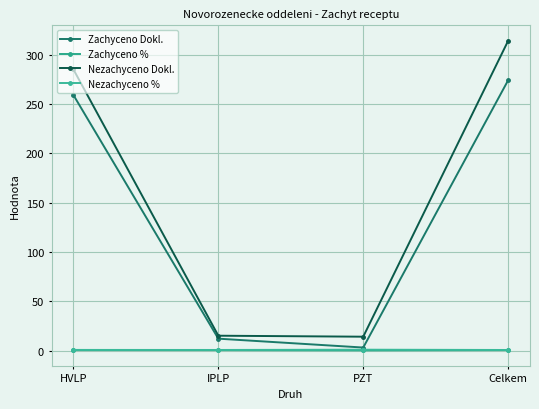

Read the Zachyceno % value at Celkem.

0.5